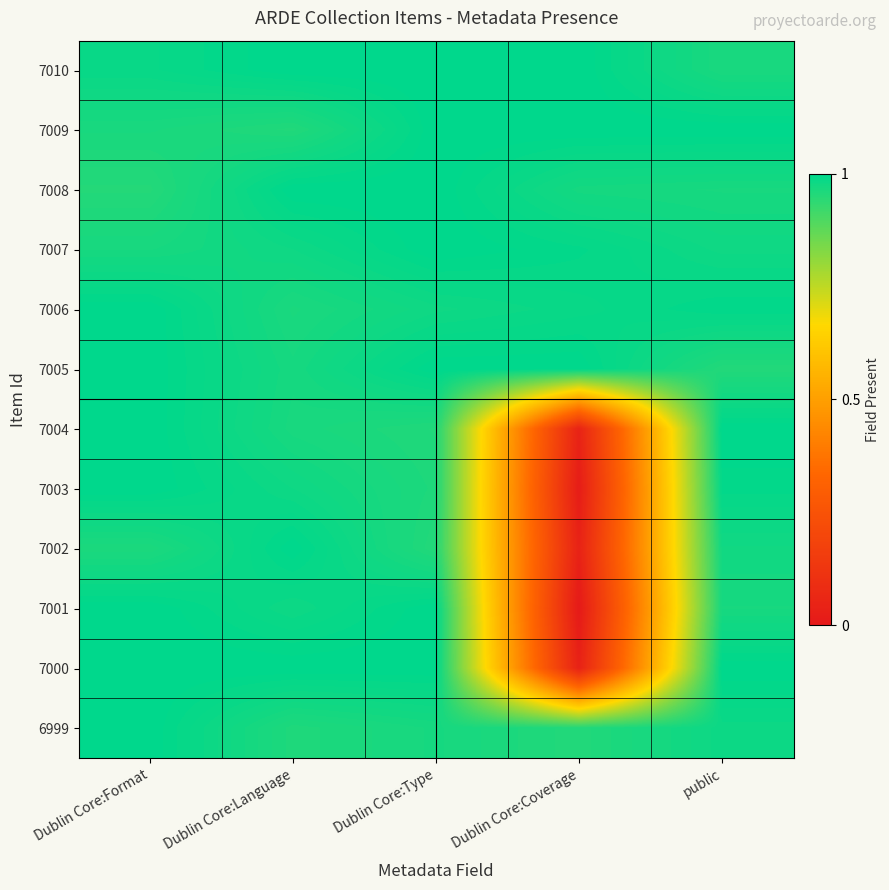

List the series in order of their peak value, highest first.

7010, 7009, 7008, 7007, 7006, 7005, 7004, 7003, 7001, 7000, 6999, 7002